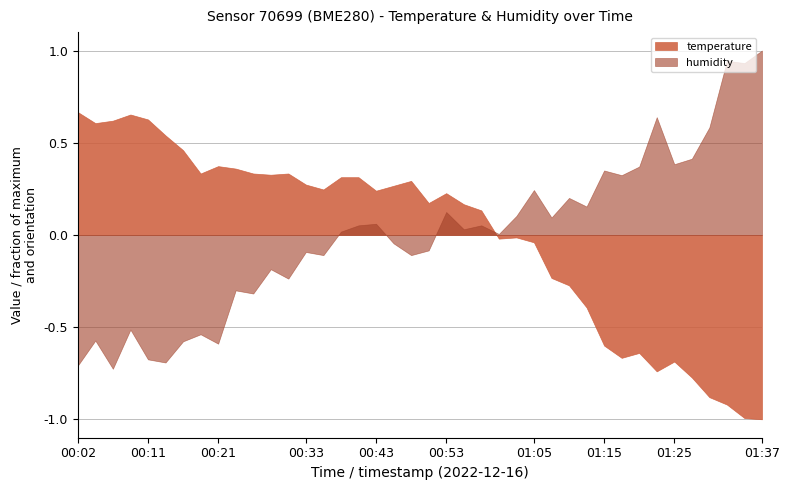

What position from the left is 01:22?

34